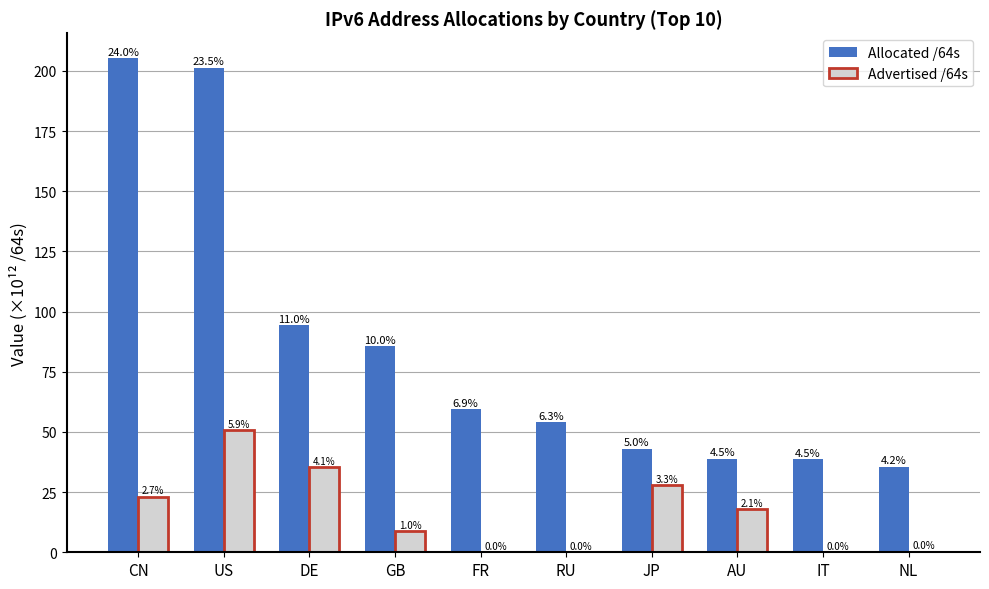

What is the label of the 9th bar from the left?

IT